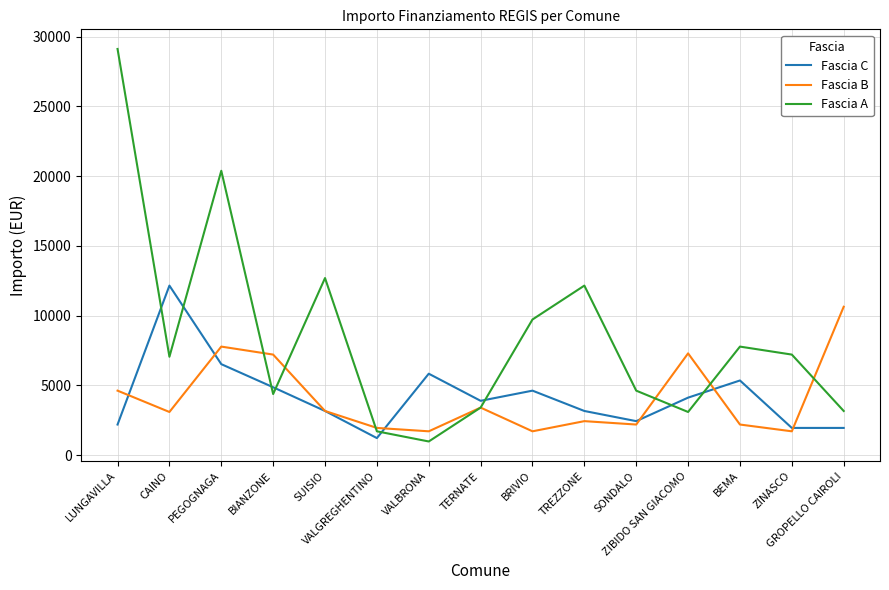

Which series has the largest total across all categories?

Fascia A